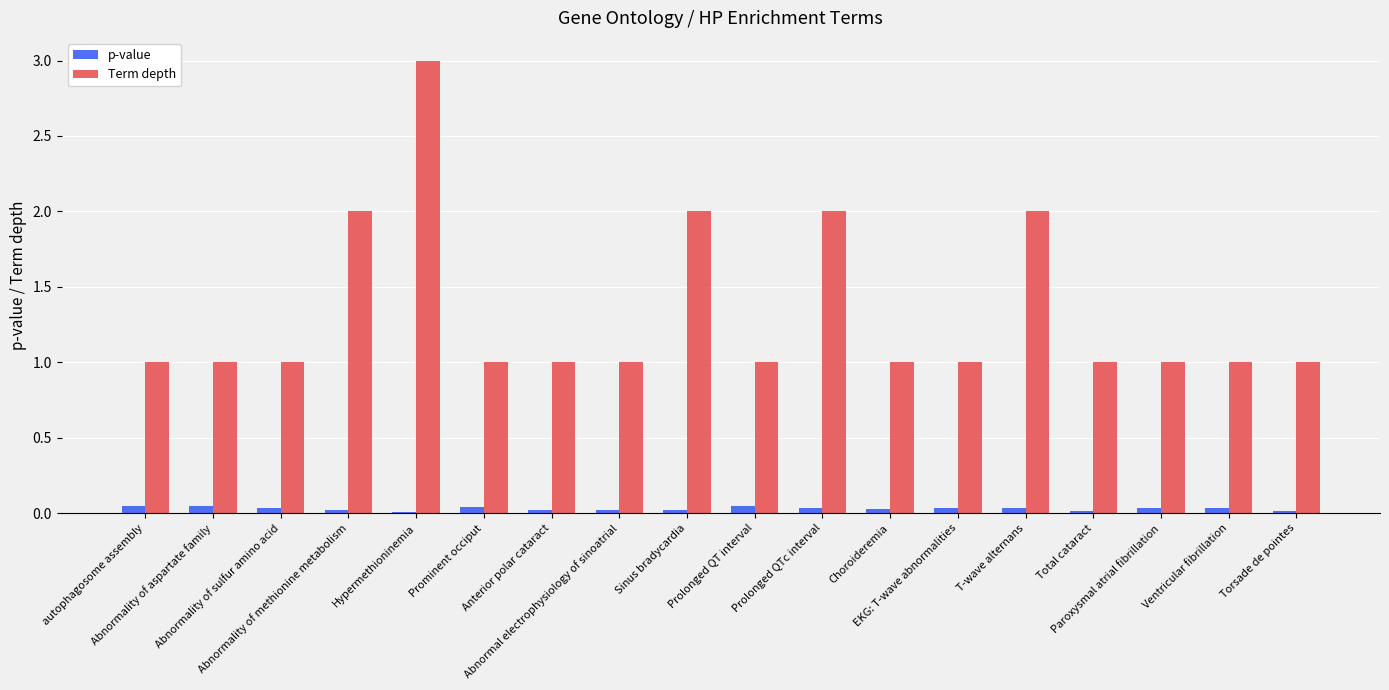

Which series has the largest total across all categories?

Term depth